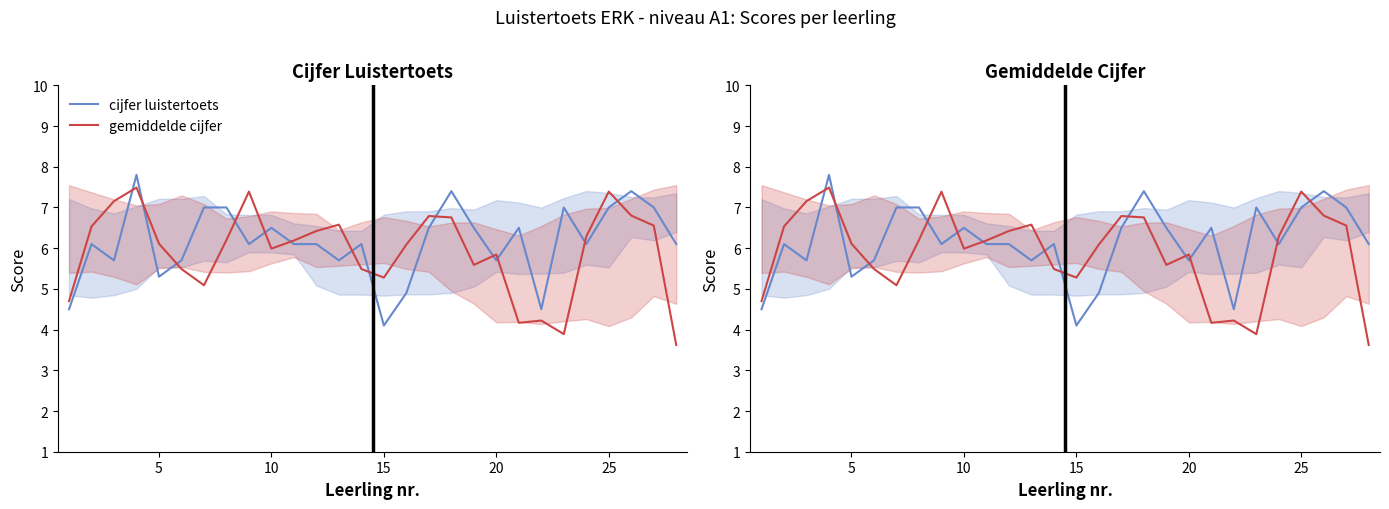

True or false: gemiddelde cijfer has more than 0 points higher than both neighbors.

True